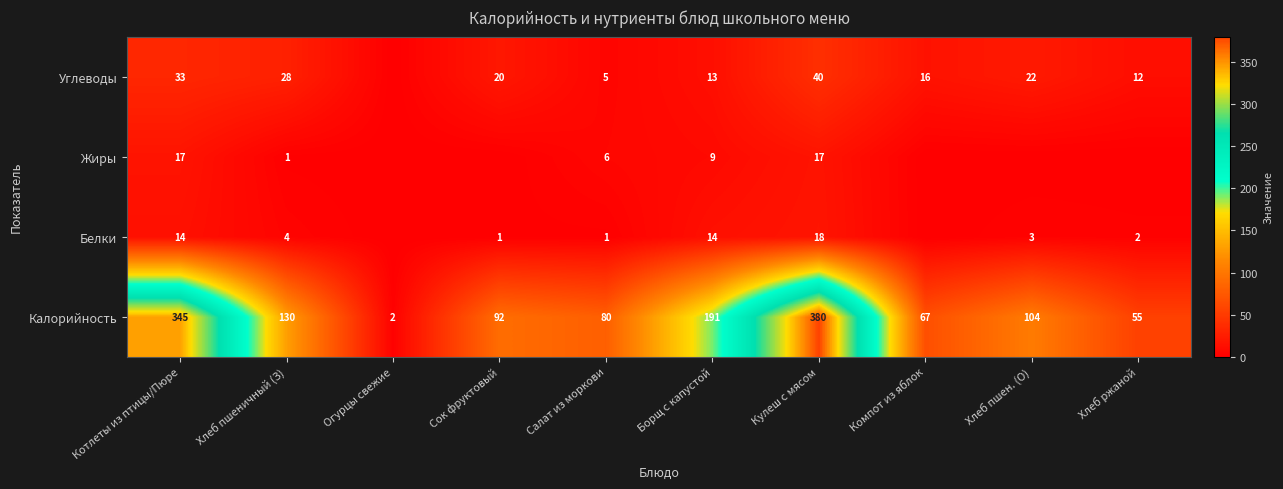

What is the difference between the highest and lowest values at Салат из моркови?

79